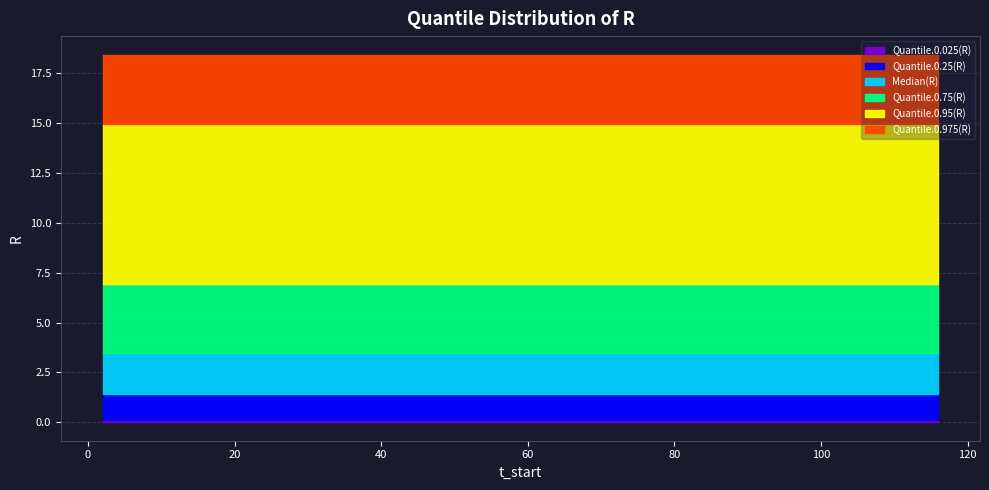

Rank the series by their maximum value, from lowest to highest.

Quantile.0.025(R), Quantile.0.25(R), Median(R), Quantile.0.75(R), Quantile.0.95(R), Quantile.0.975(R)